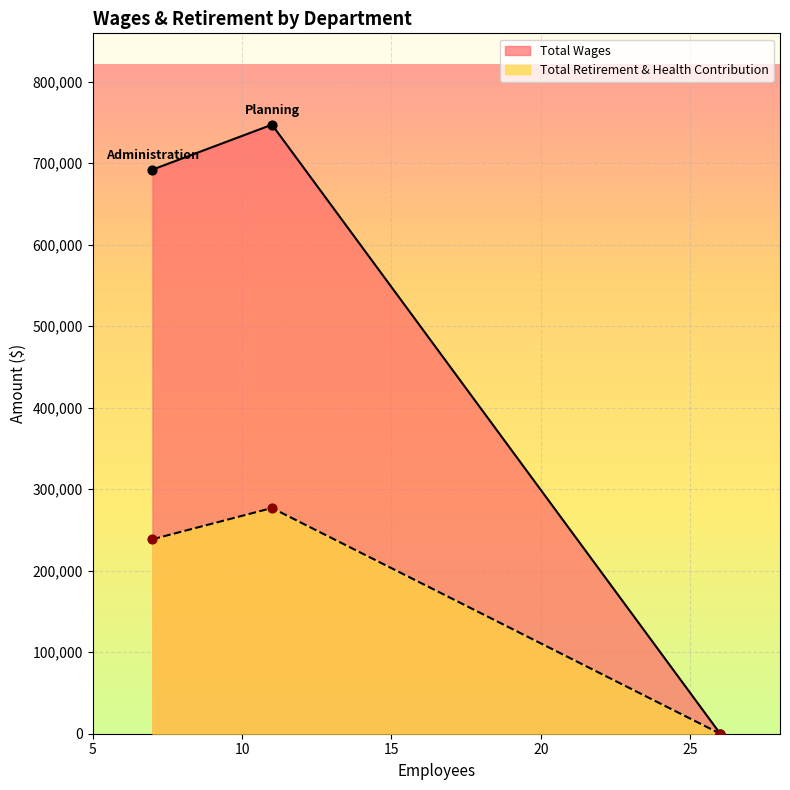

Which series has the largest total across all categories?

Total Wages